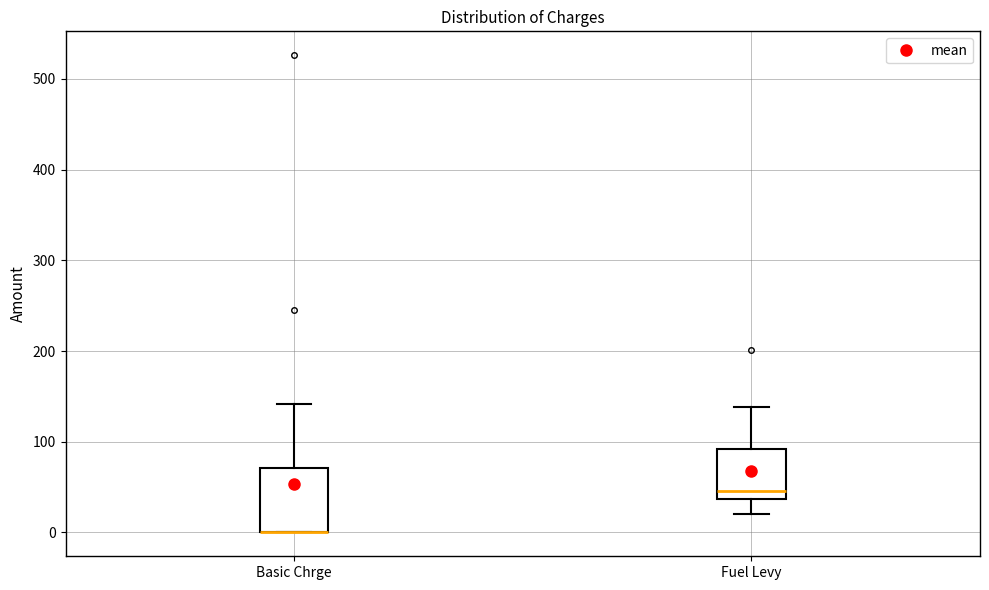

Comparing the boxes themselves (not the whiskers), which one is the tallest?

Basic Chrge